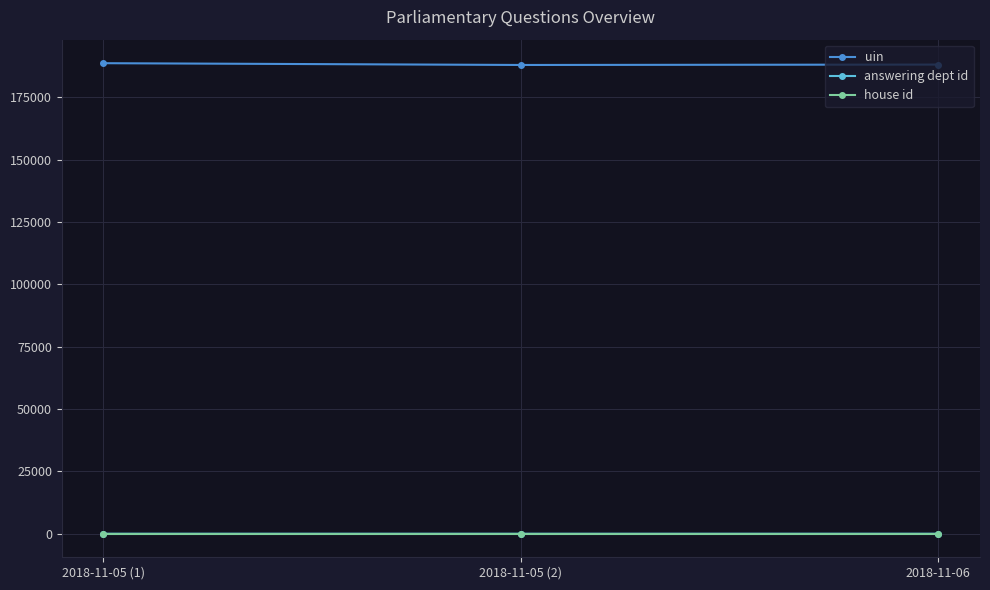

What is the label of the 3rd point from the left?

2018-11-06